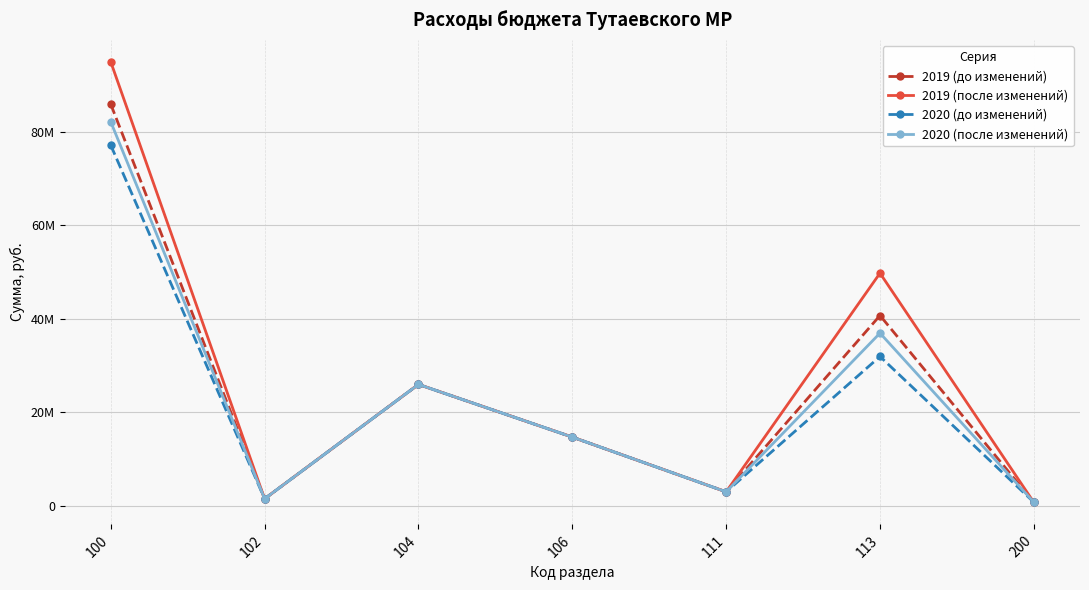

Between 104 and 111, which is larger?

104